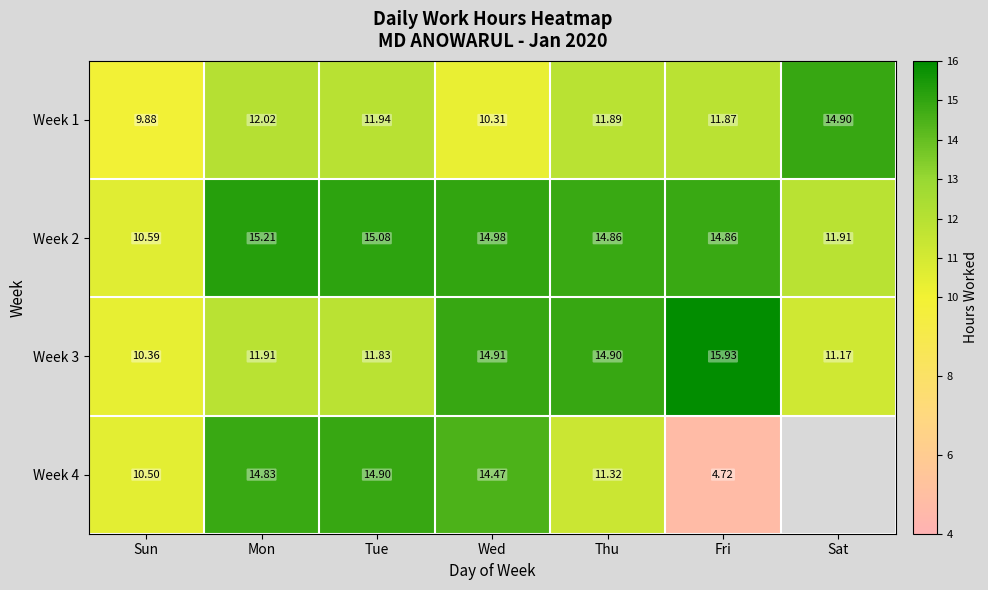

At which category is the sum across all series the highest?

Wed